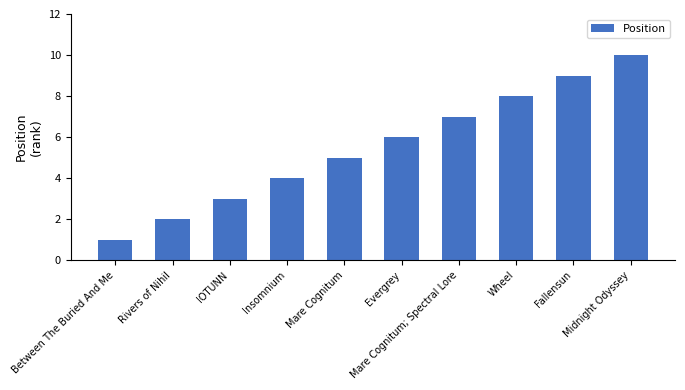

How many series are shown in this chart?

1